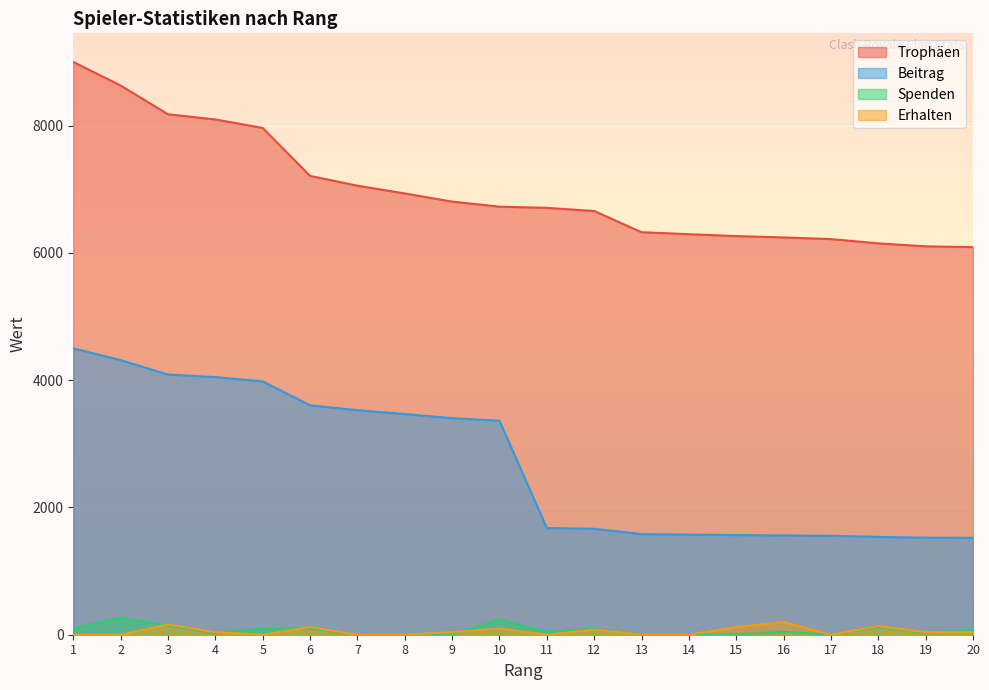

True or false: Trophäen has more than 2 points higher than both neighbors.

False